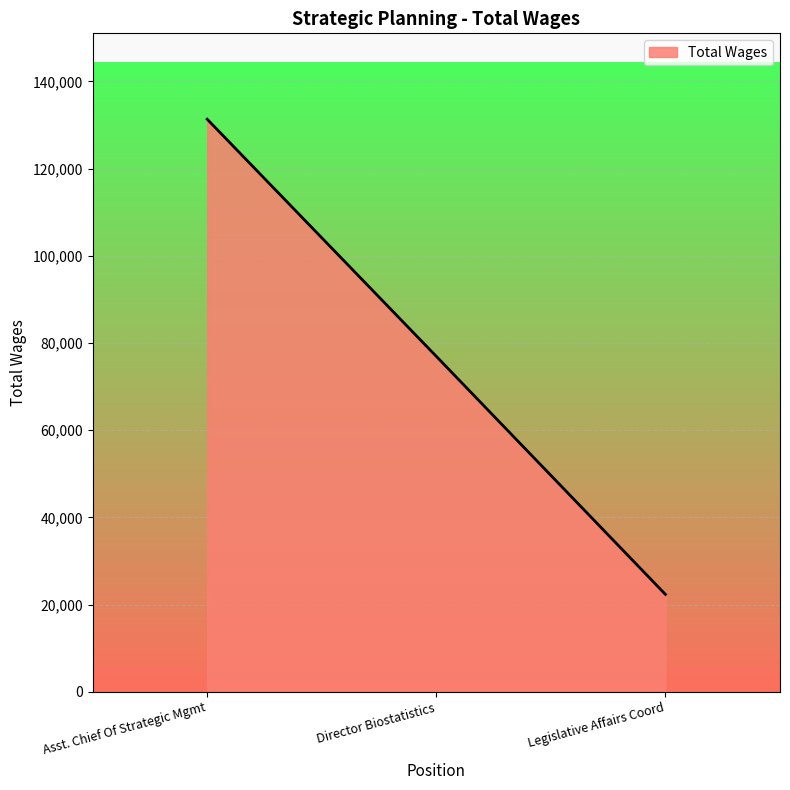

How many lines are shown in the chart?

1